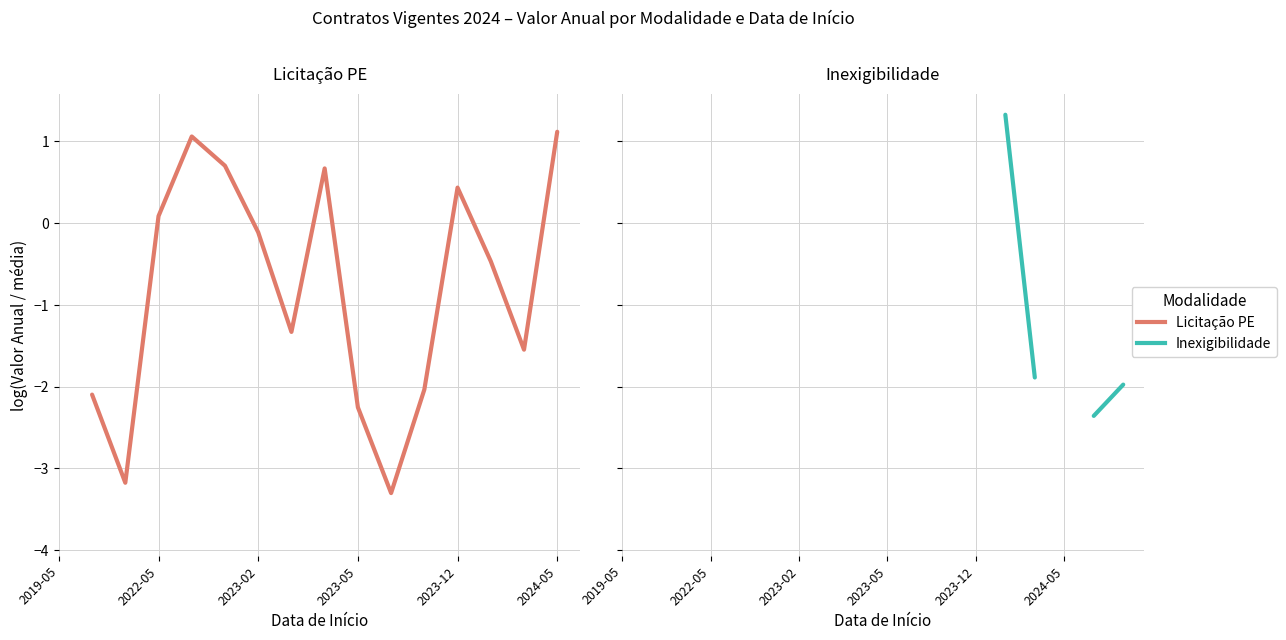

How many intersections are there between Inexigibilidade and Licitação PE?

1